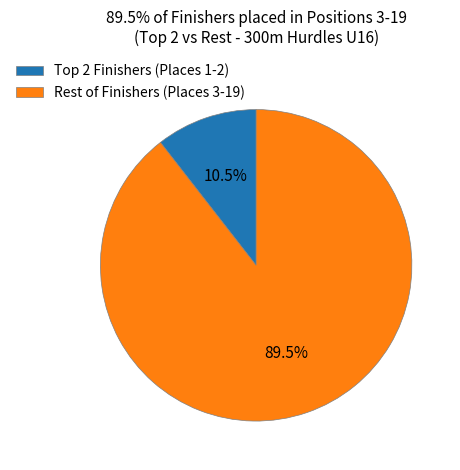

Is there a majority slice in this chart?

Yes